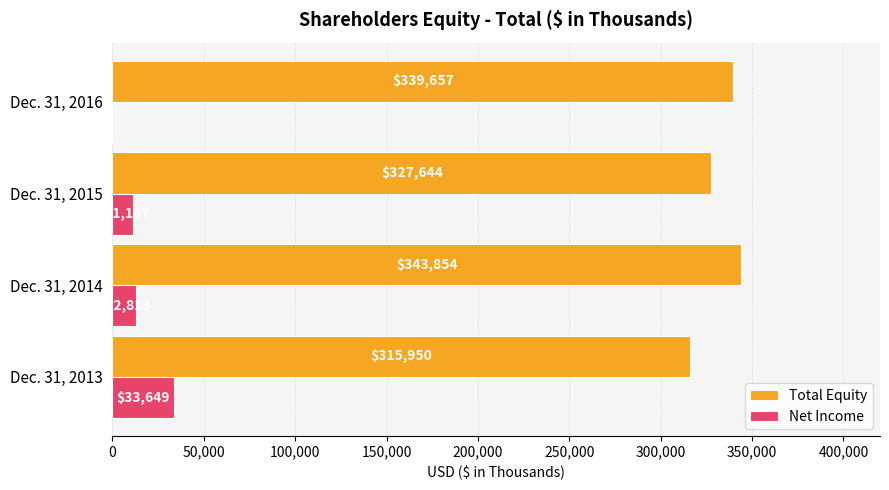

Which series changed the most between Dec. 31, 2015 and Dec. 31, 2016?

Total Equity